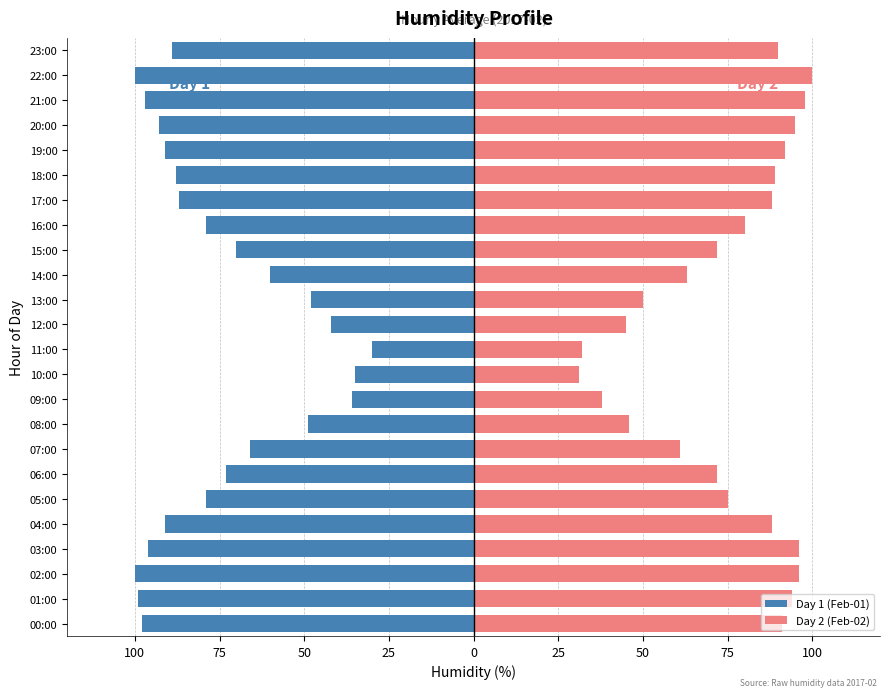

Reading left to right, list all the values displayed in this chart.

Day 1 (Feb-01): -98	-99	-100	-96	-91	-79	-73	-66	-49	-36	-35	-30	-42	-48	-60	-70	-79	-87	-88	-91	-93	-97	-100	-89
Day 2 (Feb-02): 91	94	96	96	88	75	72	61	46	38	31	32	45	50	63	72	80	88	89	92	95	98	100	90